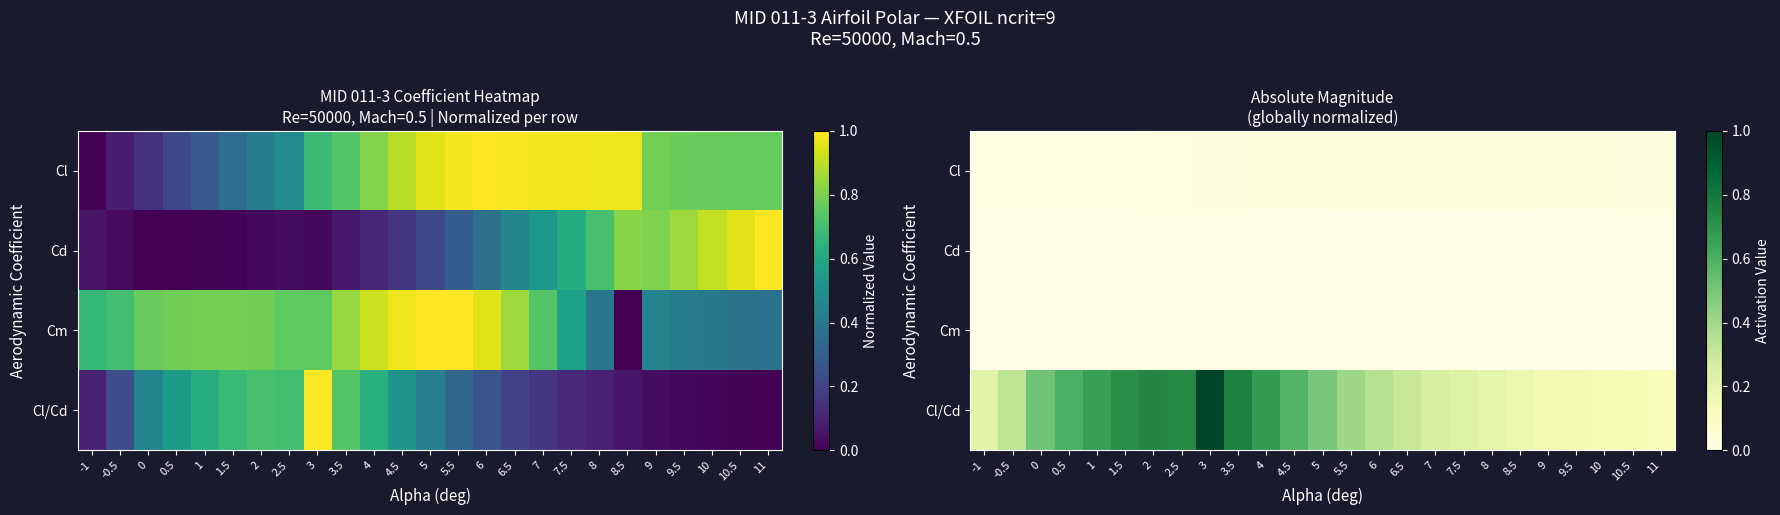

The Cl series shows 0.0 at 7.5. True or false?

False